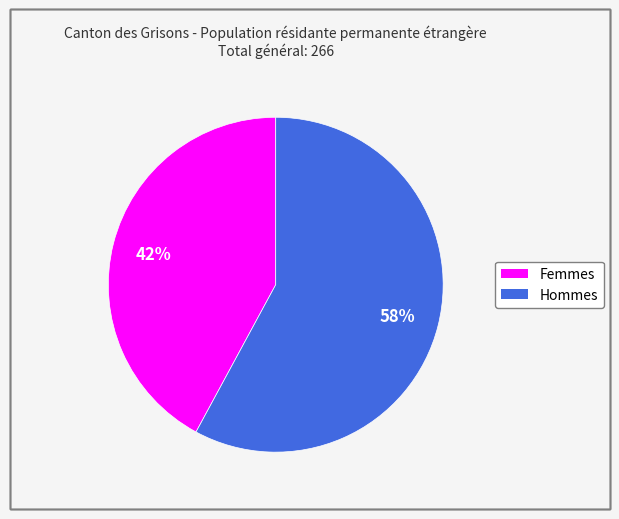

Is there any slice that represents more than half of the pie?

Yes